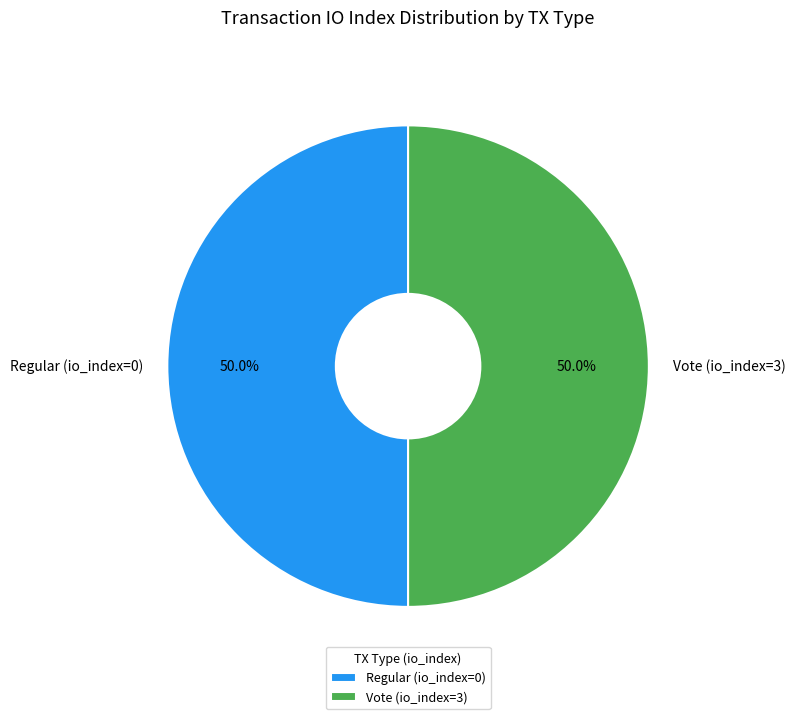

How many segments does this pie chart have?

2